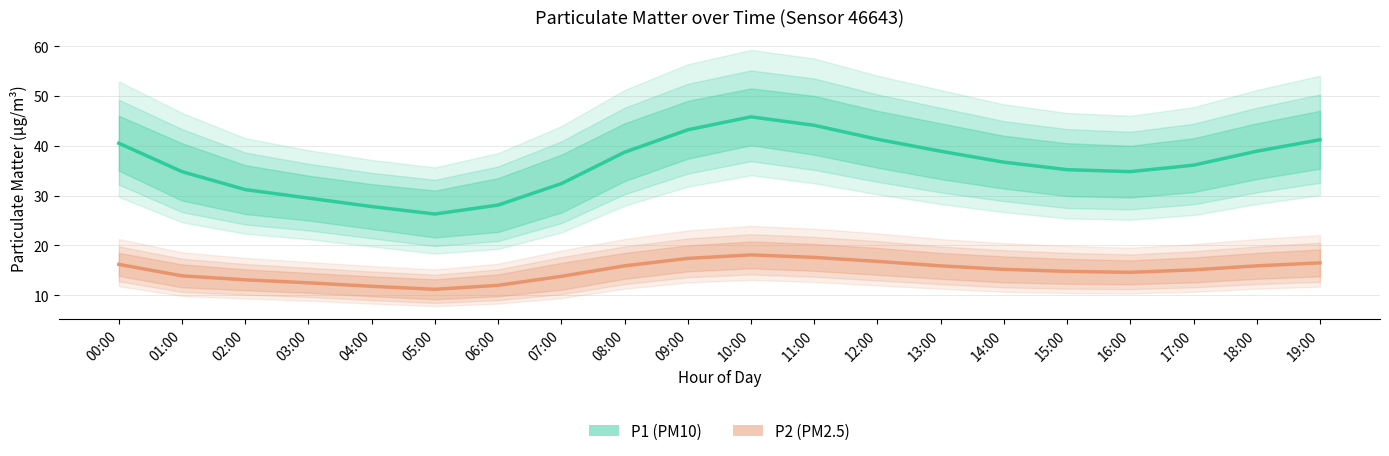

What is the smallest value displayed?

11.2